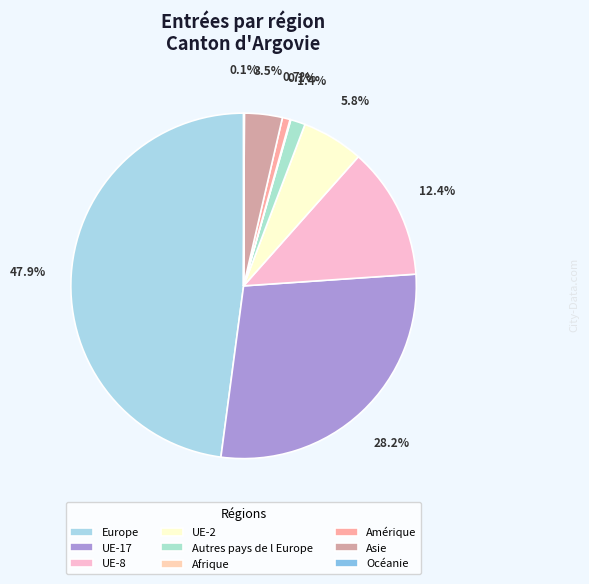

How many slices are in this pie chart?

9